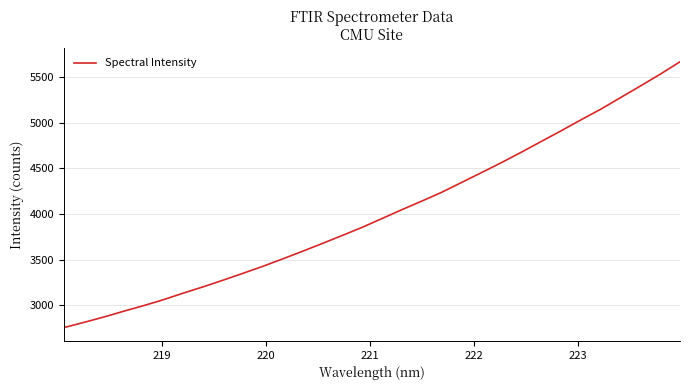

What is the maximum value shown in the chart?

5666.1